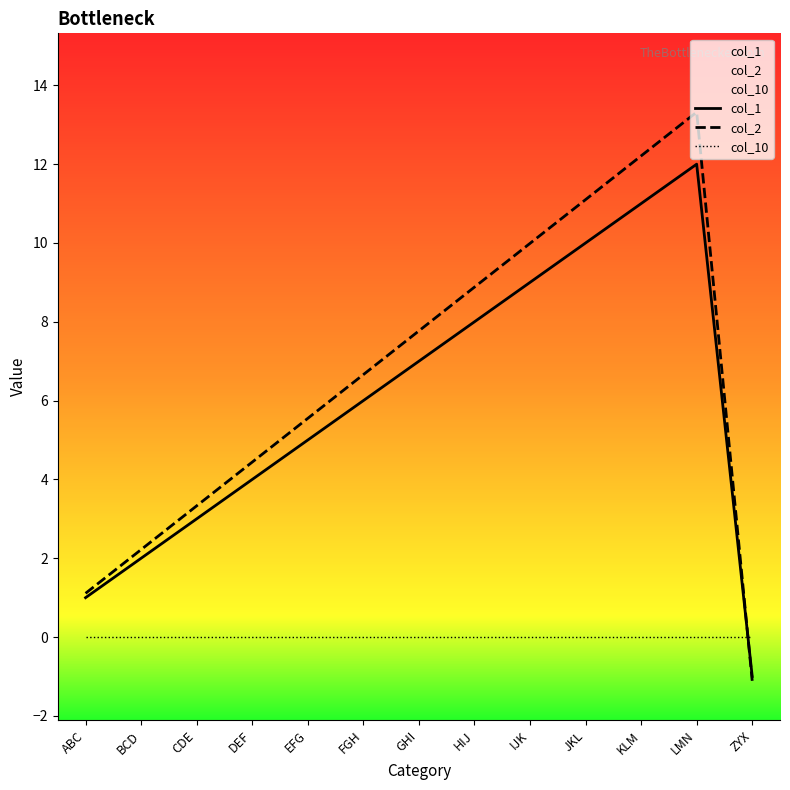

Which series ends up on top after the final intersection of col_1 and col_10?

col_10